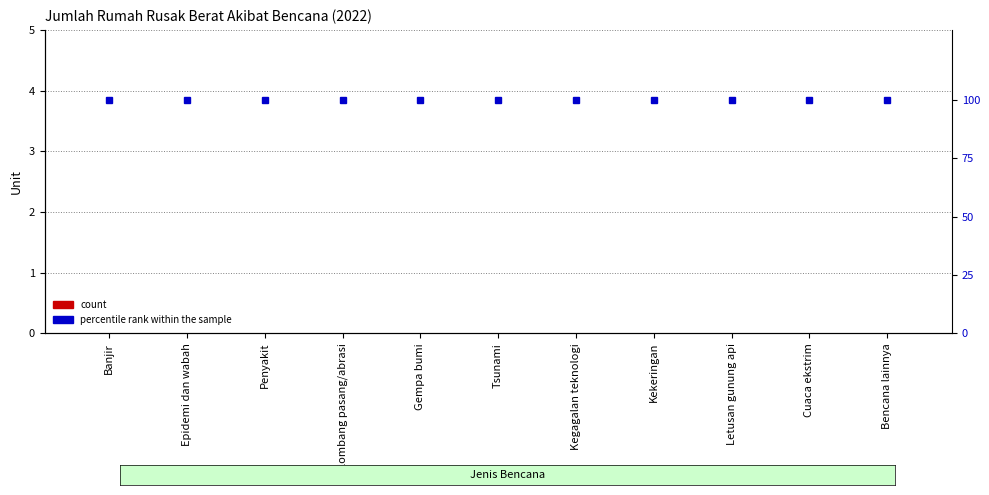

What is the greatest value displayed?

100